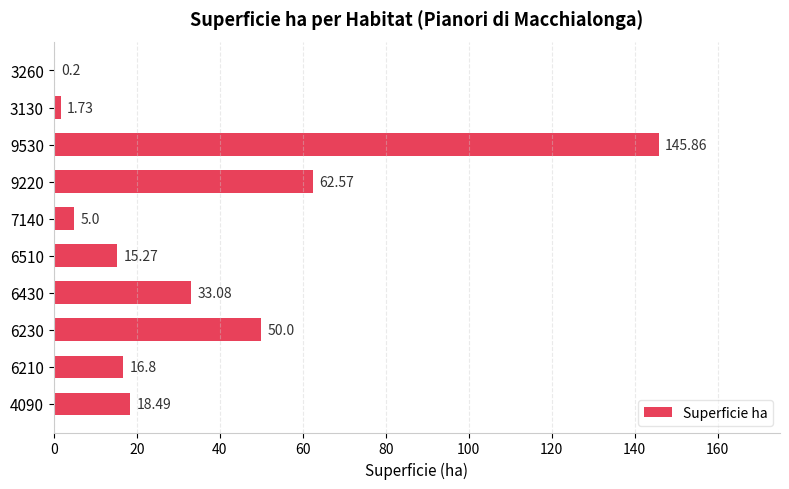

What is the sum of the values at 6230 and 7140?

55.0